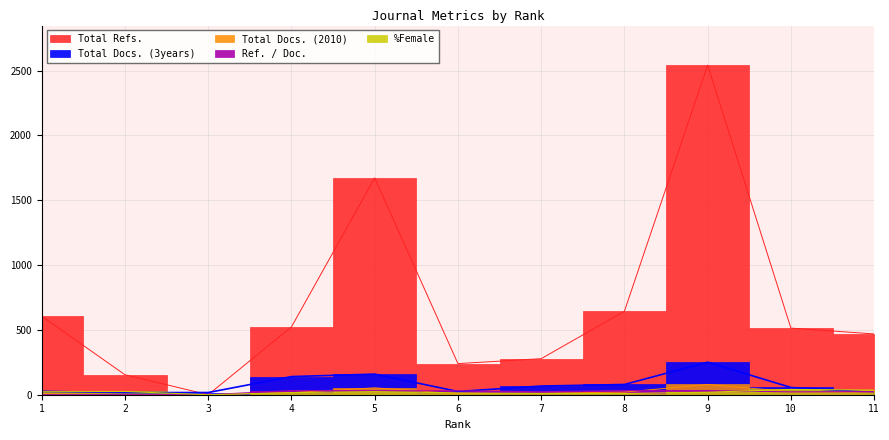

Is it true that Total Docs. (3years) equals 140 at 4?

True